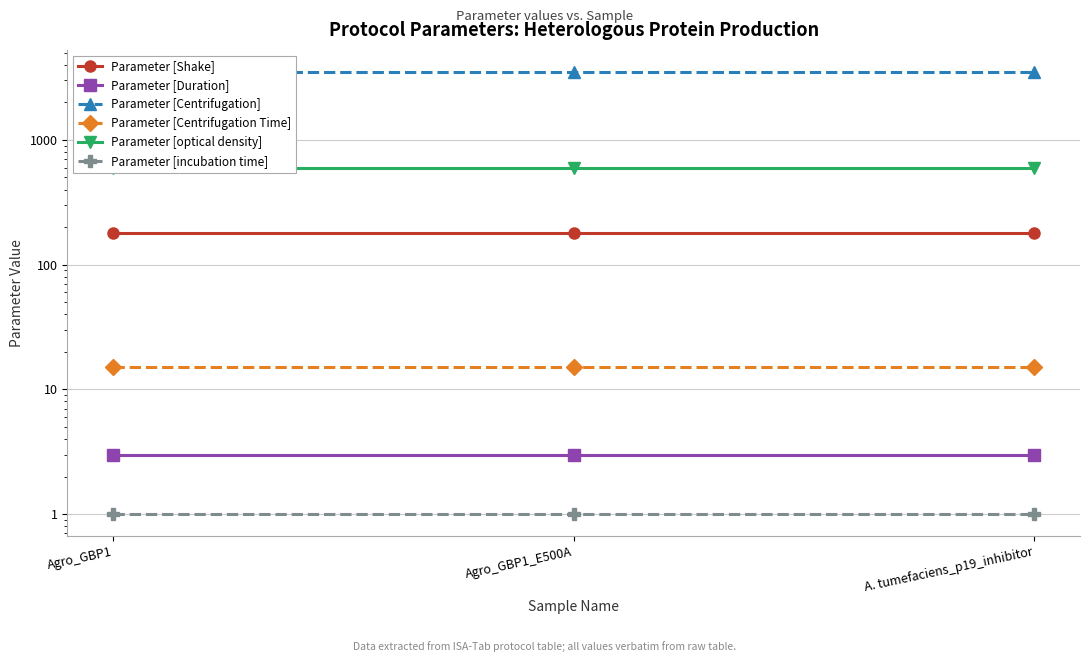

Rank the series by their maximum value, from highest to lowest.

Parameter [Centrifugation], Parameter [optical density], Parameter [Shake], Parameter [Centrifugation Time], Parameter [Duration], Parameter [incubation time]